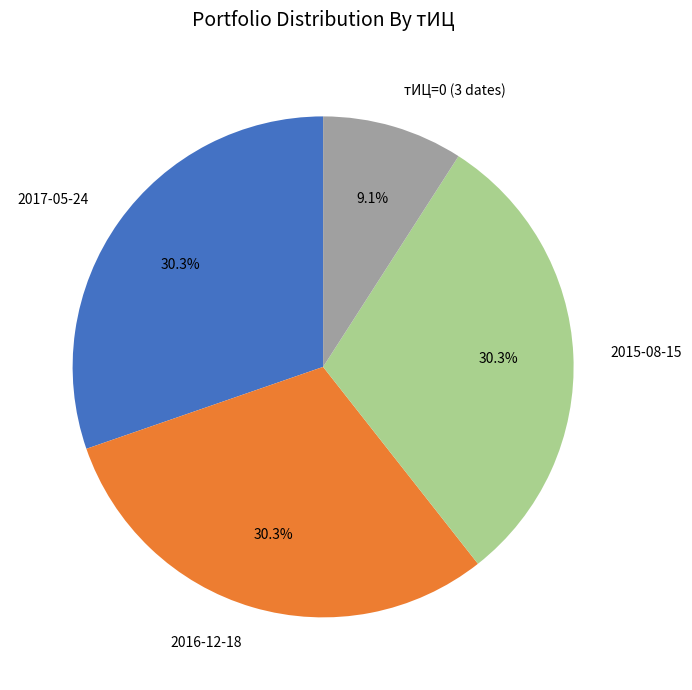

How many segments does this pie chart have?

4